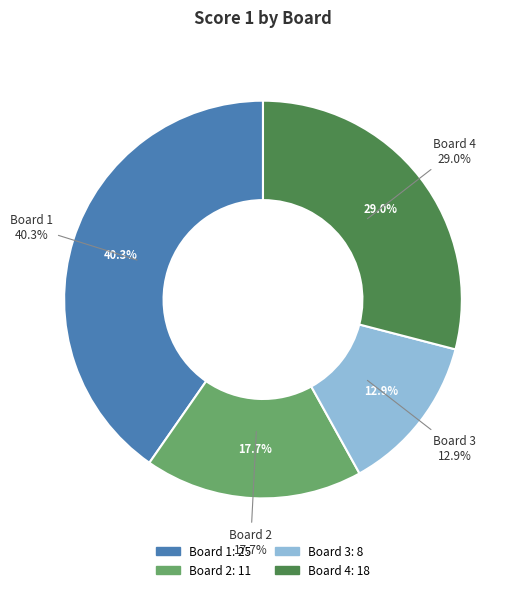

Between Board 2 and Board 3, which is larger?

Board 2